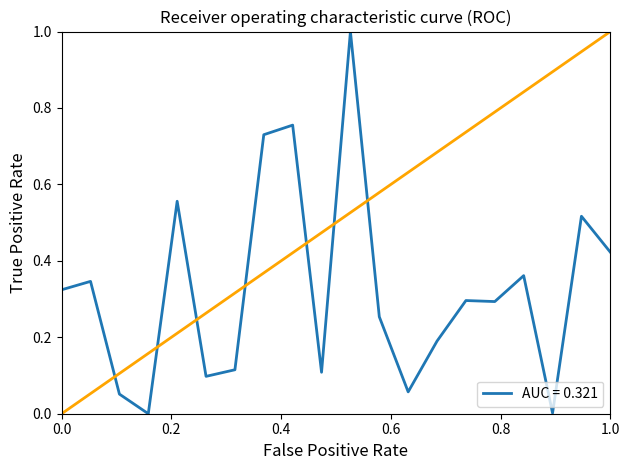

What is the maximum value shown in the chart?

1.0